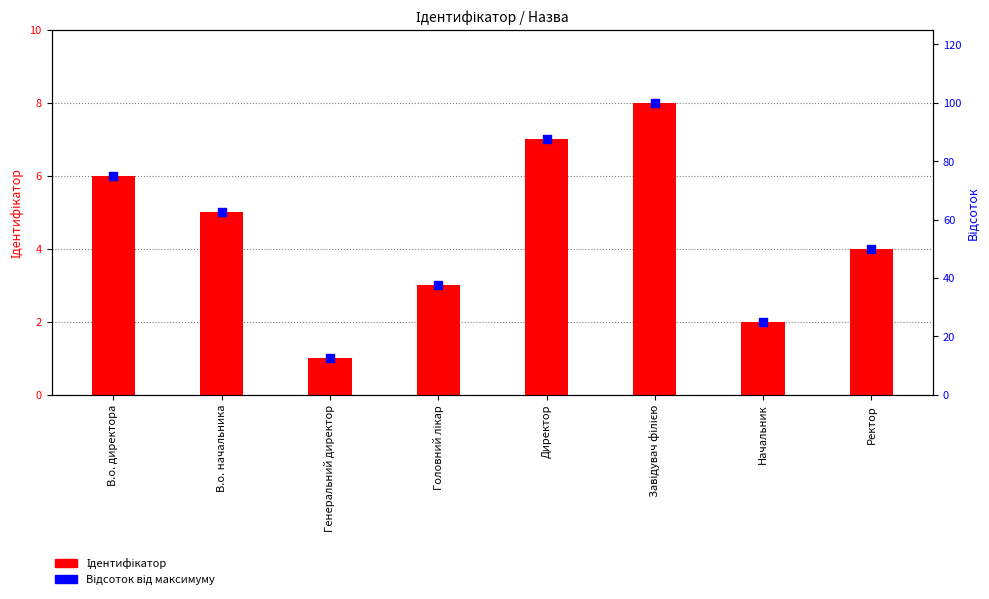

What is the total value across all series at Генеральний директор?

13.5